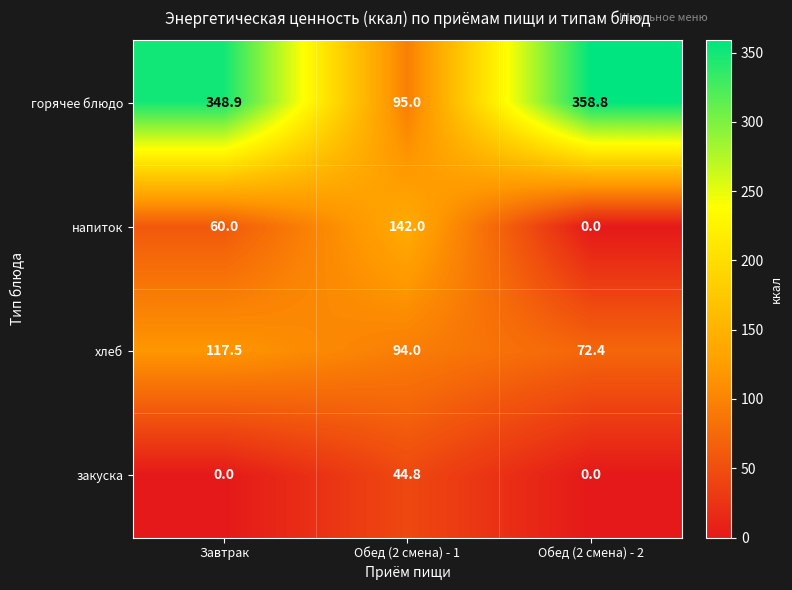

At how many categories does at least one series exceed 315?

2